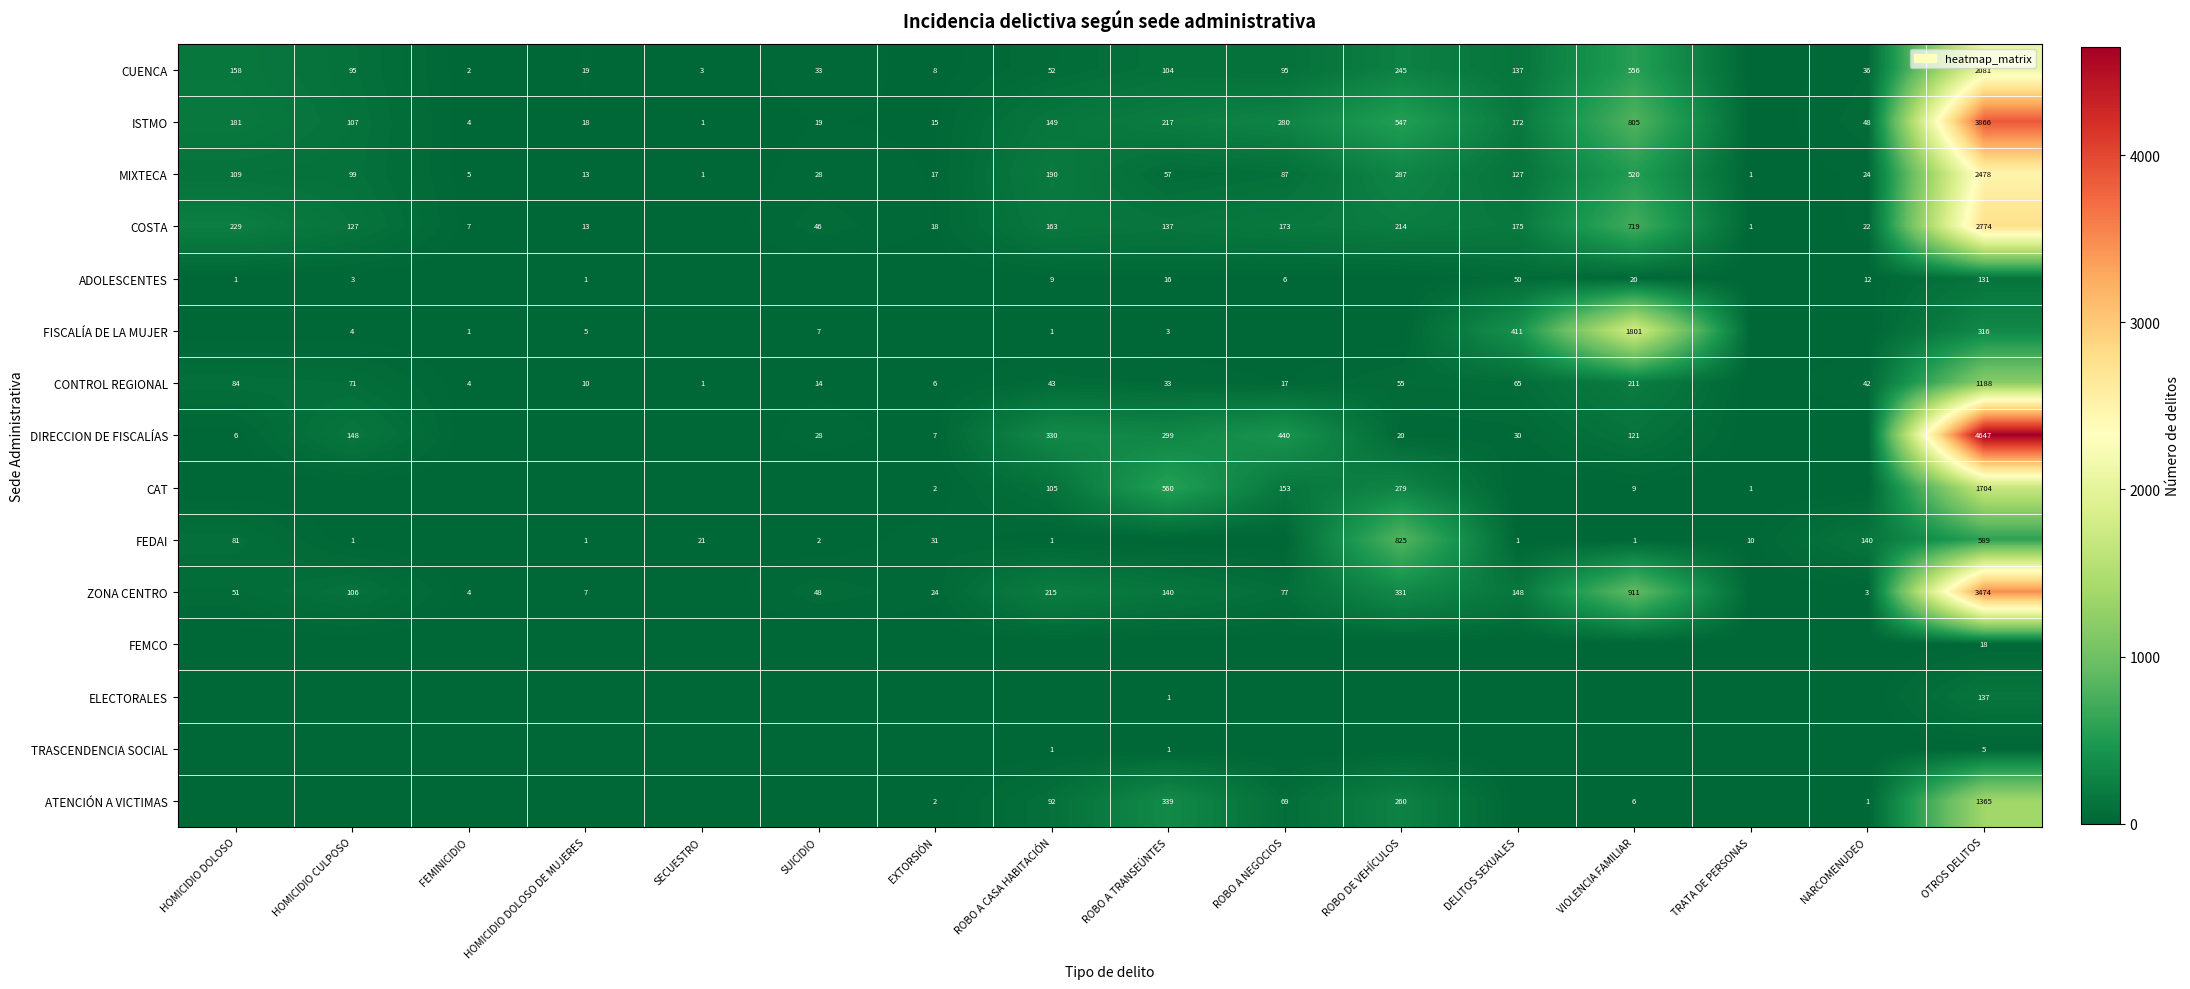

What is the greatest value displayed?

4647